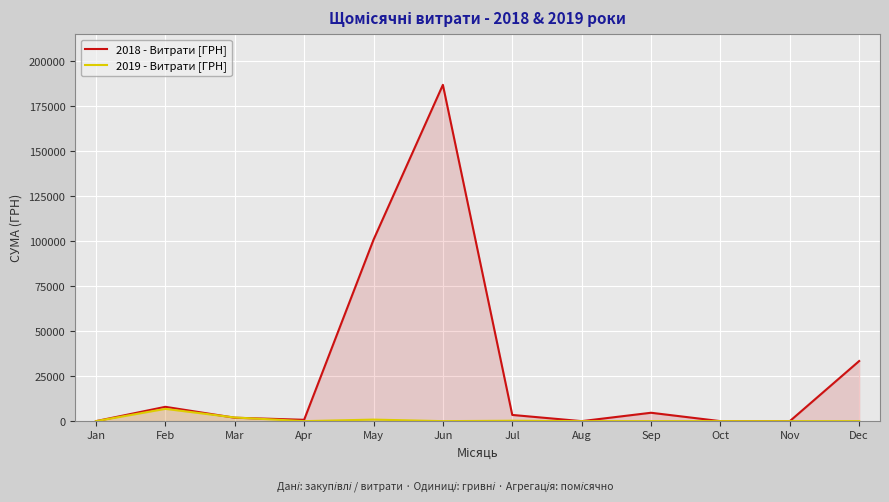

What is the difference between the 2019 - Витрати [ГРН] values at Jul and Nov?

228.5